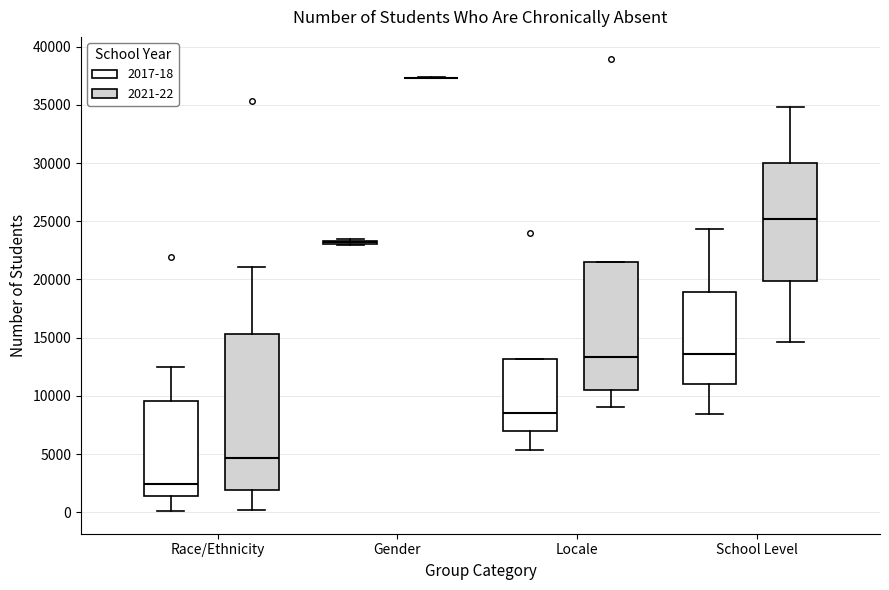

Which box is the tallest, from its lower edge to its upper edge?

Race/Ethnicity (2021-22)